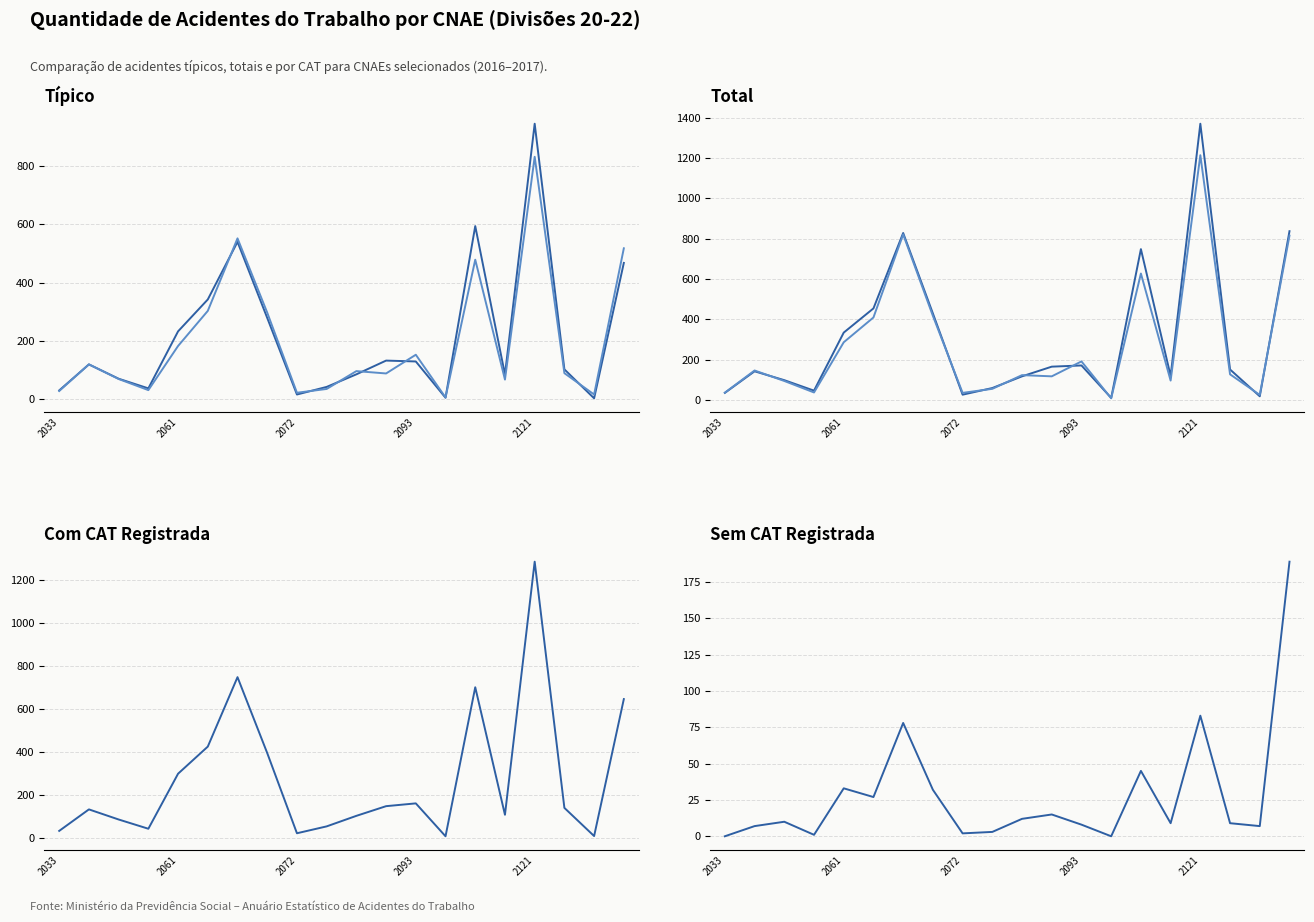

Reading left to right, transcribe all the data shown in this chart.

Típico 2016: 31	120	71	38	233	342	539	279	17	43	86	133	130	6	593	85	943	103	4	467
Típico 2017: 29	120	70	32	183	303	551	297	23	36	97	89	153	7	478	68	830	90	17	517
Total 2016: 35	142	98	46	334	454	828	429	26	59	117	165	171	10	748	119	1370	151	18	837
Total 2017: 36	146	94	37	286	409	821	417	35	55	123	117	191	8	627	96	1214	127	25	815
Com CAT 2016: 35	135	88	45	301	427	750	397	24	56	105	150	163	10	703	110	1287	142	11	648
Sem CAT 2016: 0	7	10	1	33	27	78	32	2	3	12	15	8	0	45	9	83	9	7	189